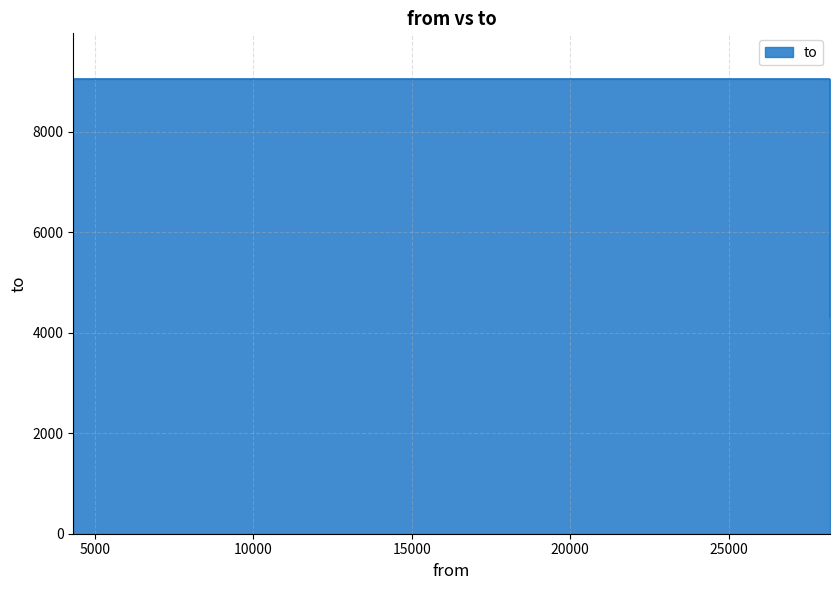

What is the value of the 3rd point from the left?

9058